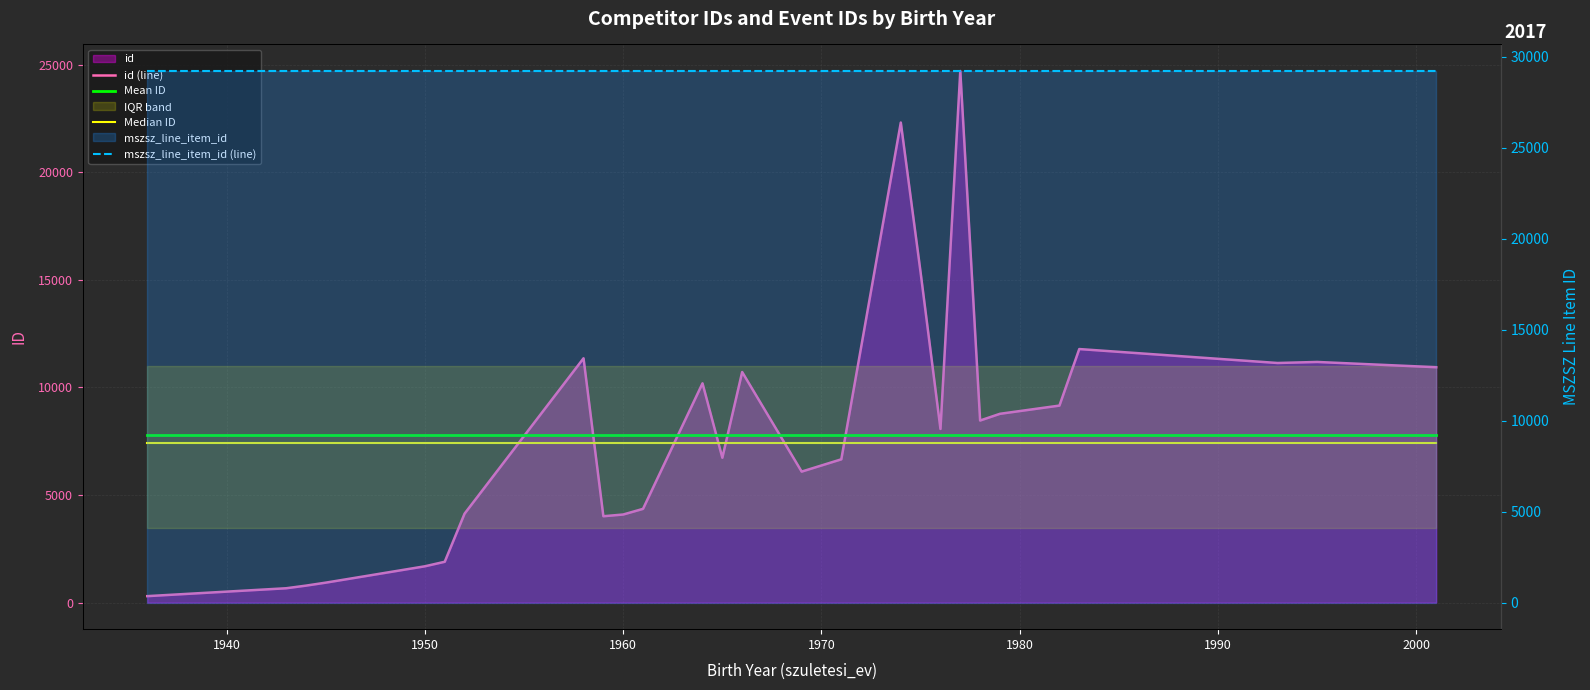

Reading left to right, list all the values displayed in this chart.

id (line): 300.0	666.0	788.0	927.0	1230.0	1687.0	1897.0	4132.0	11353.0	4013.0	4093.0	4356.0	10190.0	6732.0	10714.0	6087.0	6658.0	22308.0	15331.0	8069.0	24702.0	8461.0	8773.0	9155.0	11782.0	11134.0	11182.0	10938.0
Mean ID: 7773.5	7773.5	7773.5	7773.5	7773.5	7773.5	7773.5	7773.5	7773.5	7773.5	7773.5	7773.5	7773.5	7773.5	7773.5	7773.5	7773.5	7773.5	7773.5	7773.5	7773.5	7773.5	7773.5	7773.5	7773.5	7773.5	7773.5	7773.5
Median ID: 7400.5	7400.5	7400.5	7400.5	7400.5	7400.5	7400.5	7400.5	7400.5	7400.5	7400.5	7400.5	7400.5	7400.5	7400.5	7400.5	7400.5	7400.5	7400.5	7400.5	7400.5	7400.5	7400.5	7400.5	7400.5	7400.5	7400.5	7400.5
mszsz_line_item_id (line): 29216.0	29216.0	29216.0	29216.0	29216.0	29216.0	29216.0	29216.0	29216.0	29216.0	29216.0	29216.0	29216.0	29216.0	29216.0	29216.0	29216.0	29216.0	29216.0	29216.0	29216.0	29216.0	29216.0	29216.0	29216.0	29216.0	29216.0	29216.0